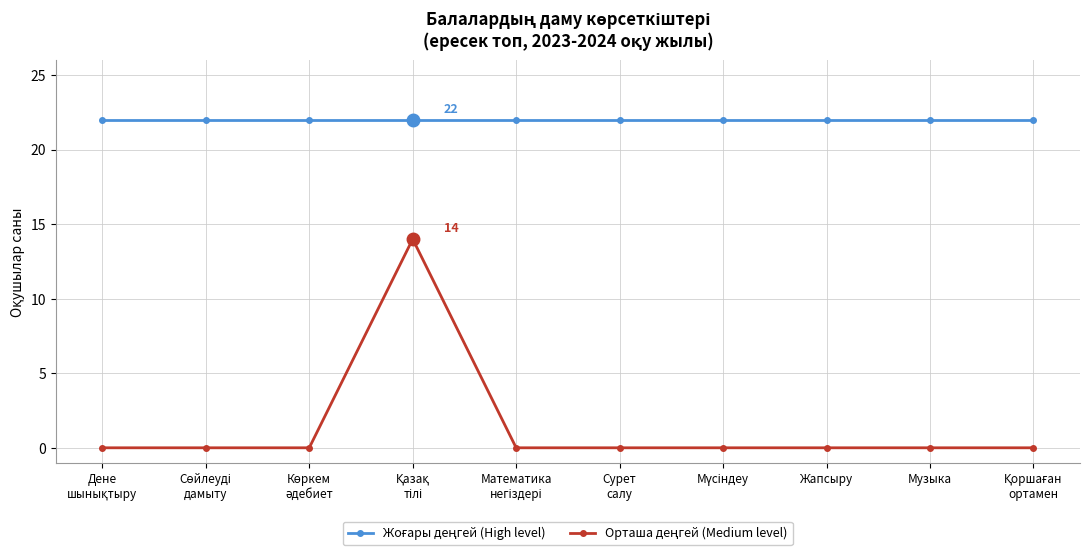

How many distinct data groups are displayed?

2